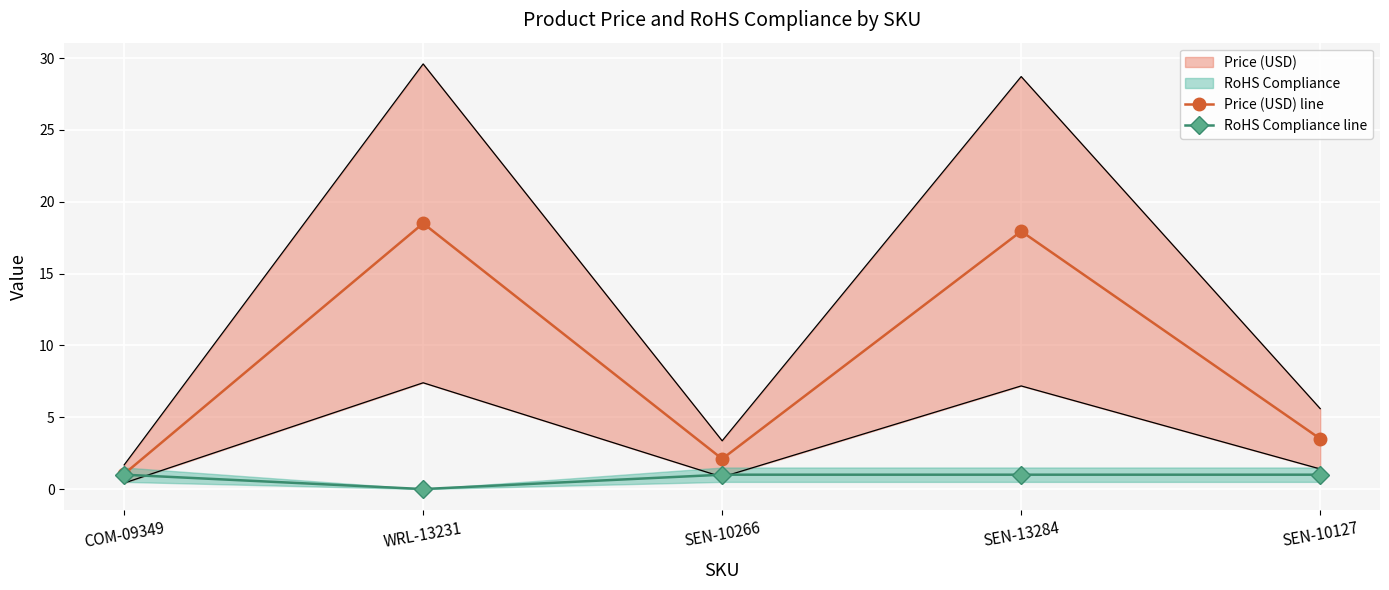

True or false: Price (USD) line has more than 2 points higher than both neighbors.

False